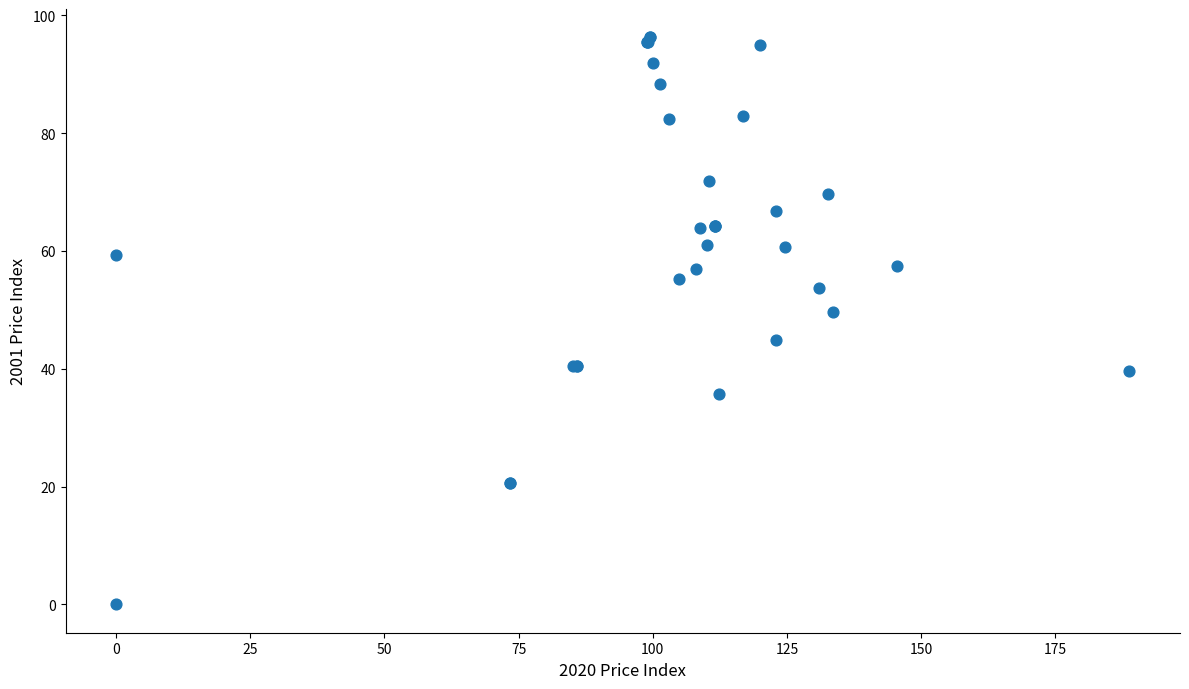

What Y value in the scatter plot is closest to 48?

49.6